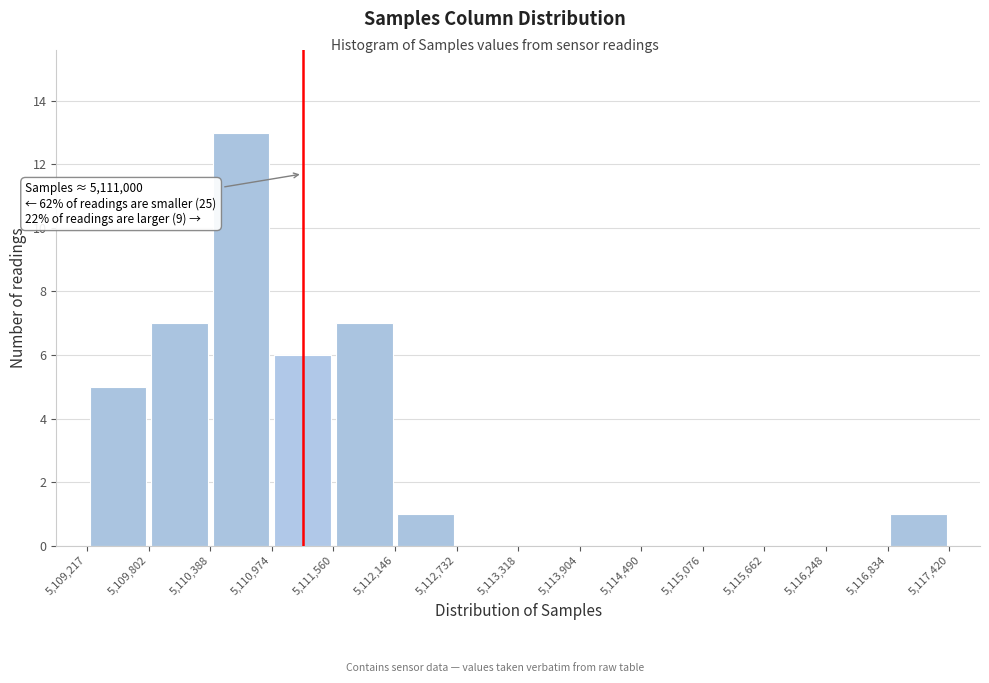

Which range on the x-axis has the tallest bar?

5,110,388 to 5,110,974